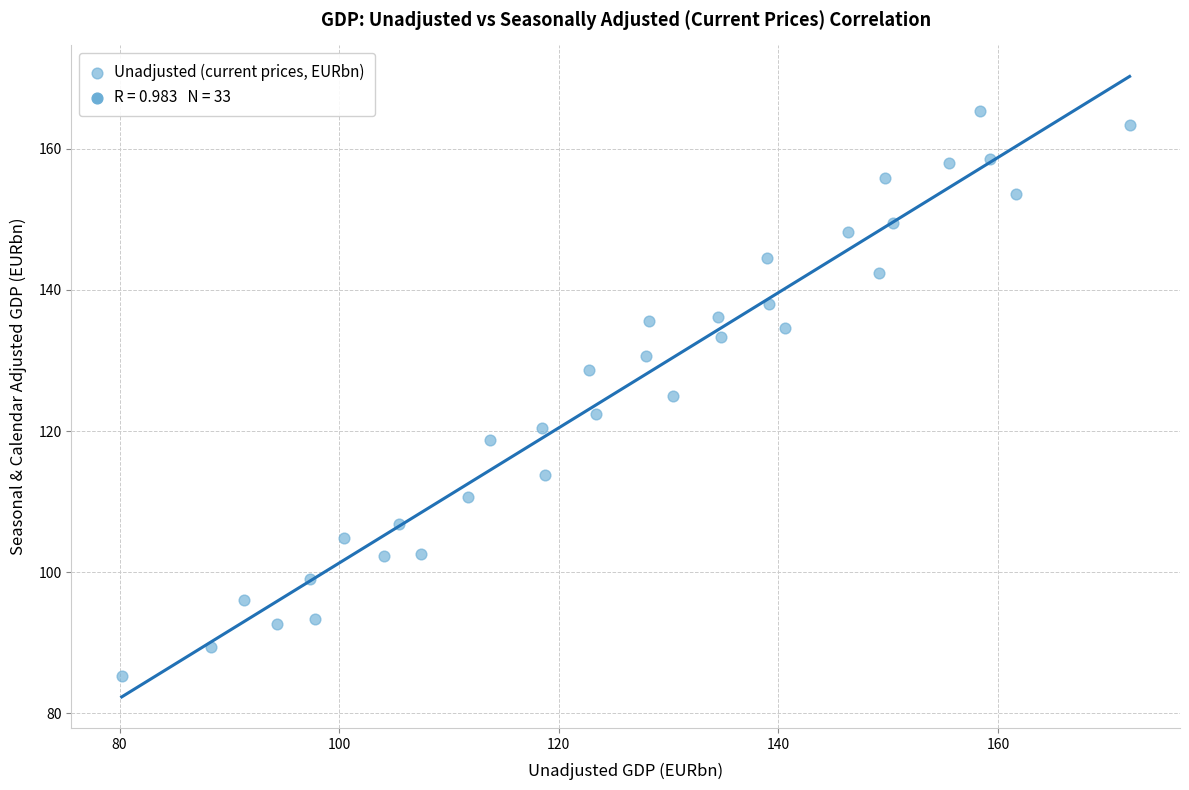

What is the range of Y values (max minus min)?

80.1